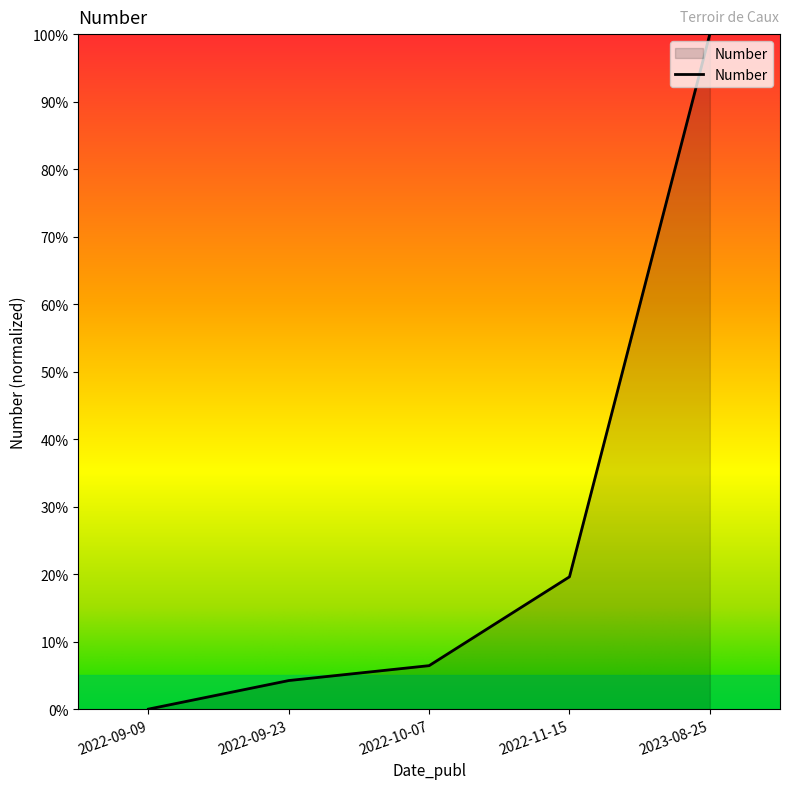

What is the change in value from 2022-09-09 to 2022-09-23?

+4.2